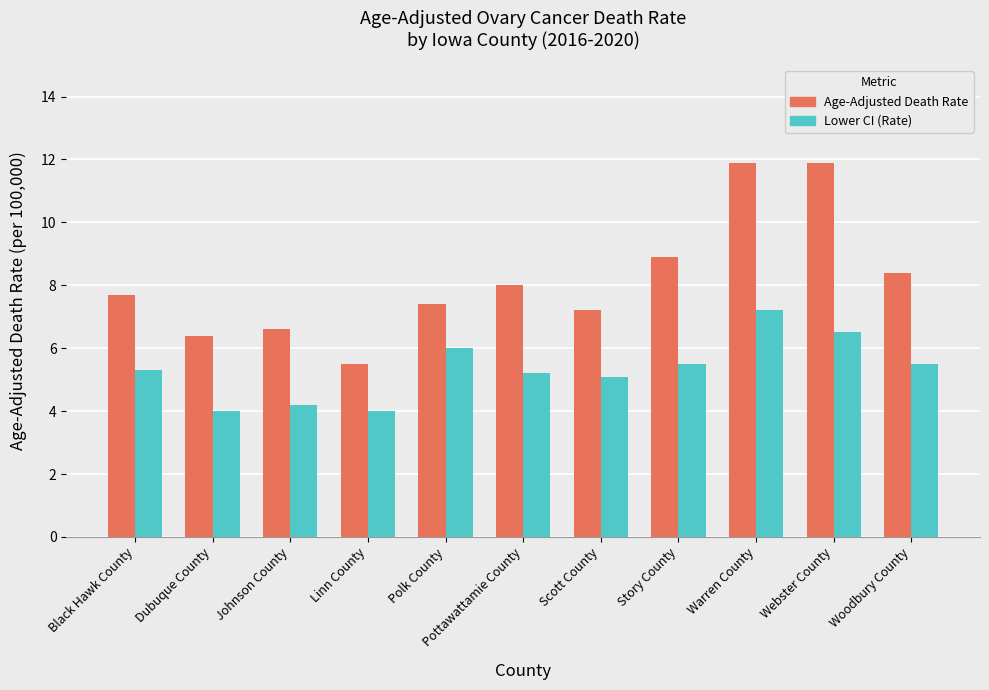

What is the highest value of the Age-Adjusted Death Rate series?

11.9